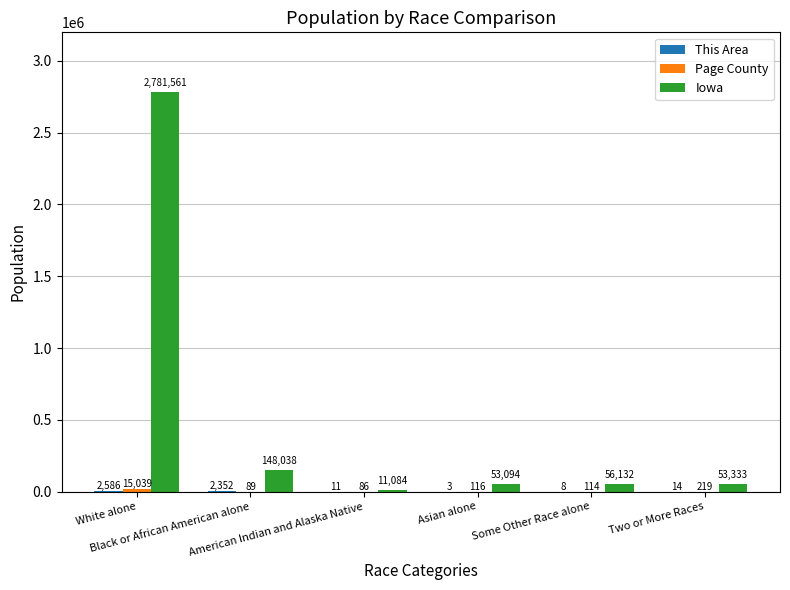

What is the approximate value of Iowa at White alone?

2781561